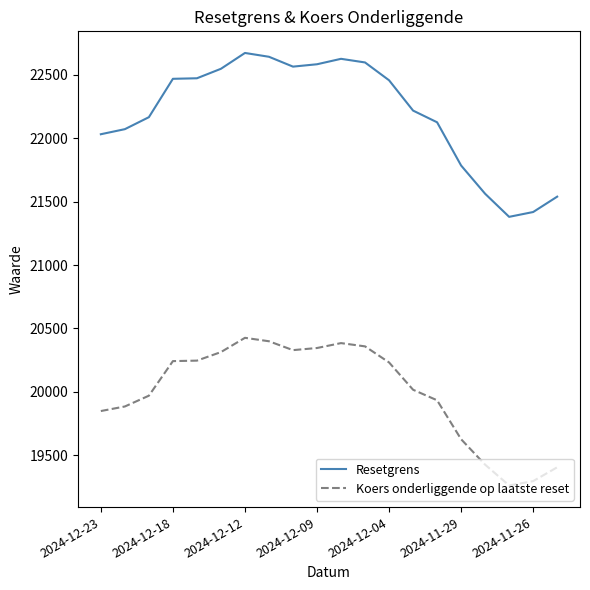

Which series has the largest total across all categories?

Resetgrens